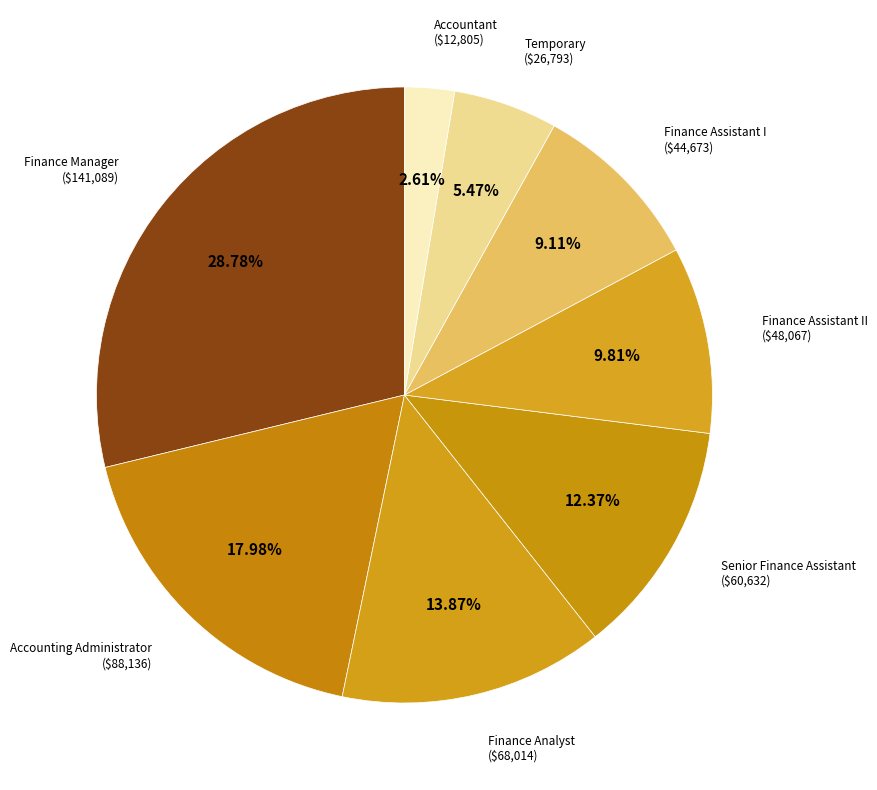

Rank the categories by value from highest to lowest.

Finance Manager, Accounting Administrator, Finance Analyst, Senior Finance Assistant, Finance Assistant II, Finance Assistant I, Temporary, Accountant